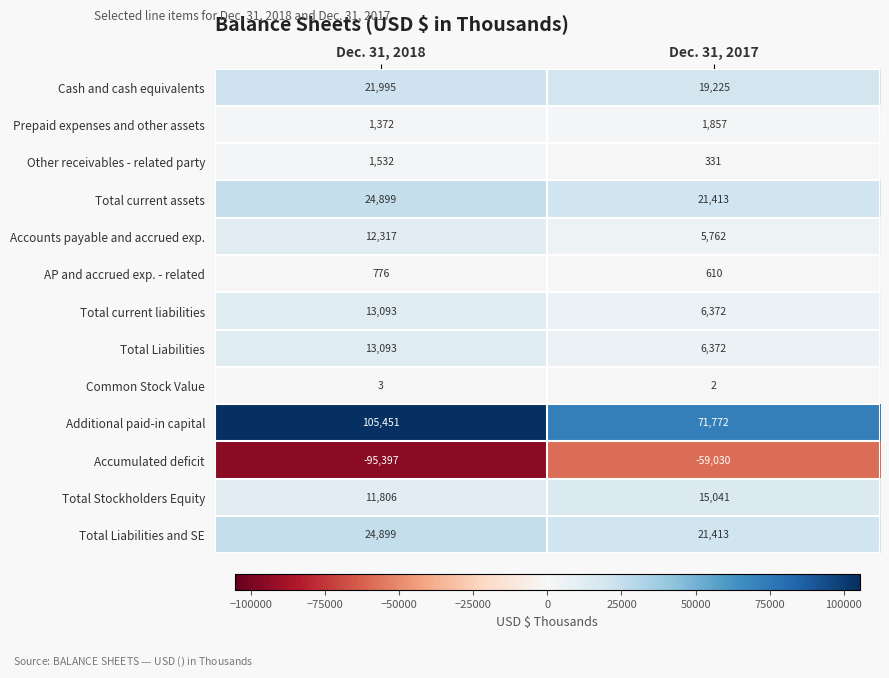

What is the smallest value displayed?

-95397